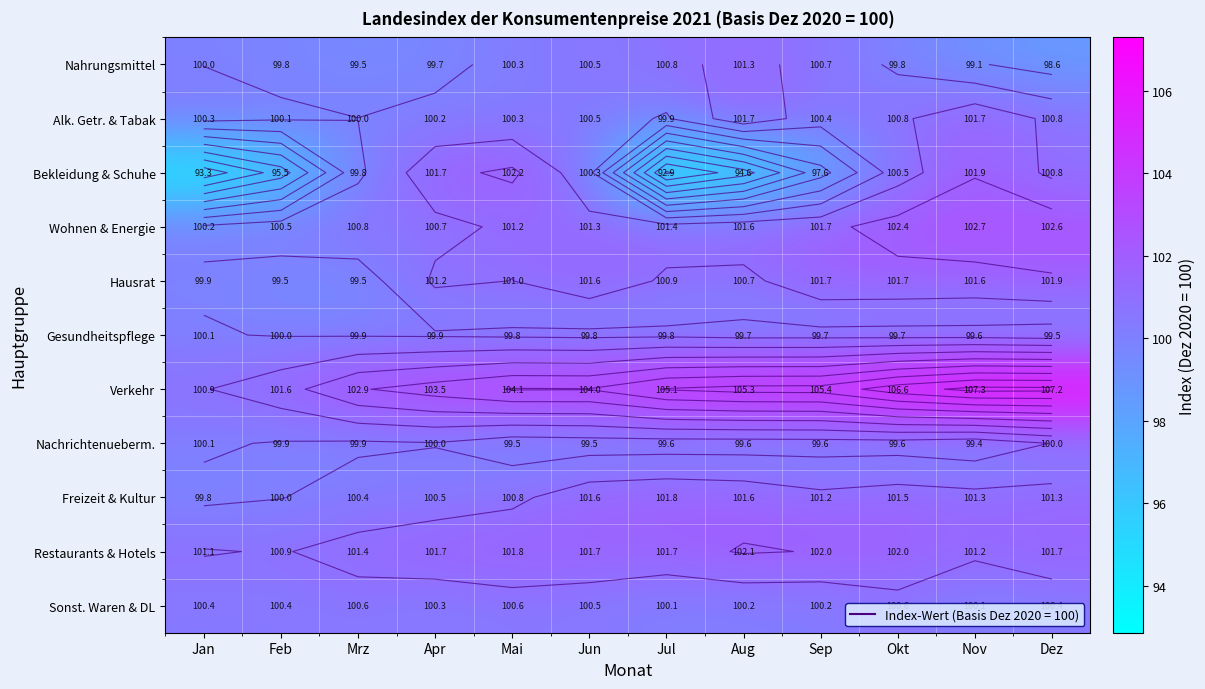

What is the difference between the highest and lowest values at Jan?

7.7